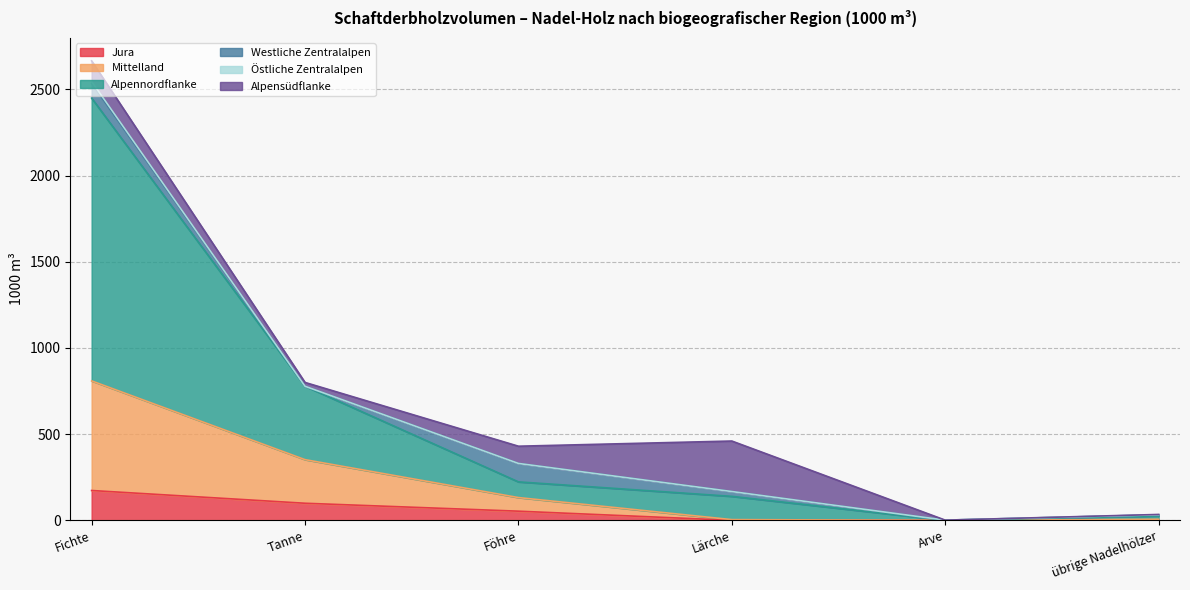

The Jura series shows 120 at Lärche. True or false?

False